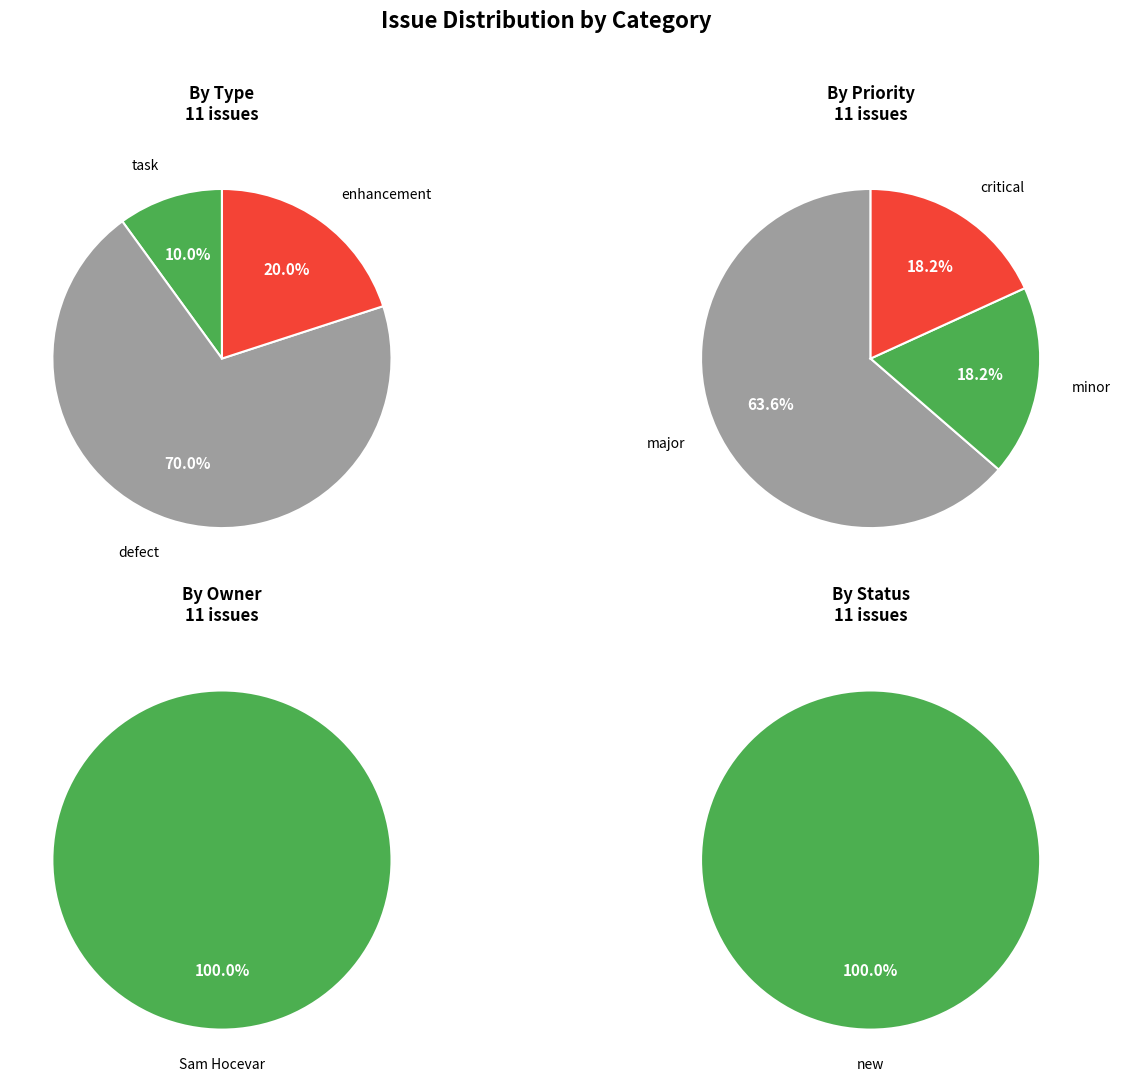

The defect slice represents 56% of the pie. True or false?

False